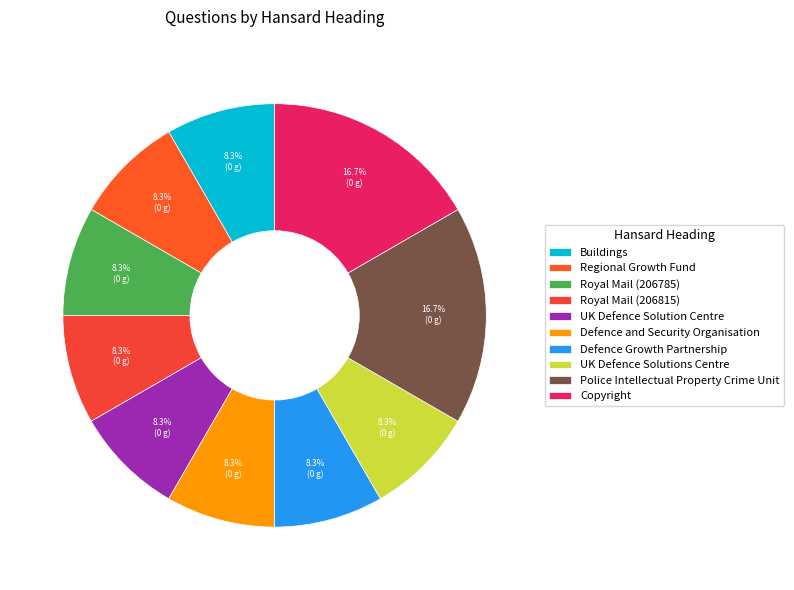

How much of the chart is everything except Copyright?

83.3%